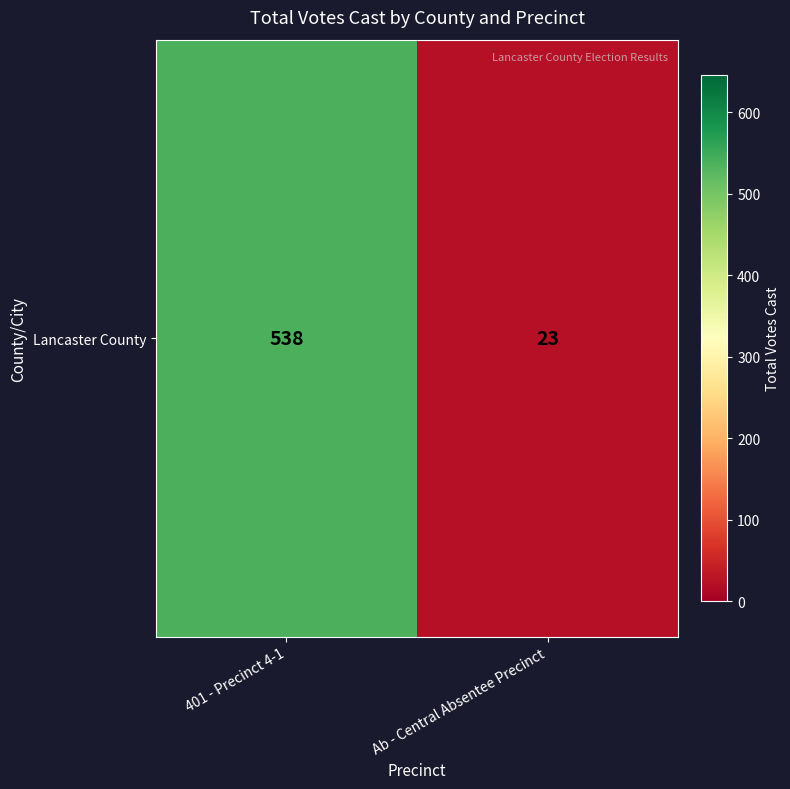

Reading left to right, list all the values displayed in this chart.

538	23